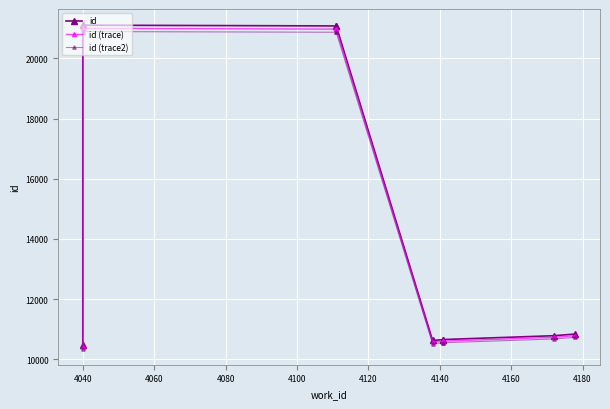

Count the number of data series in this chart.

3